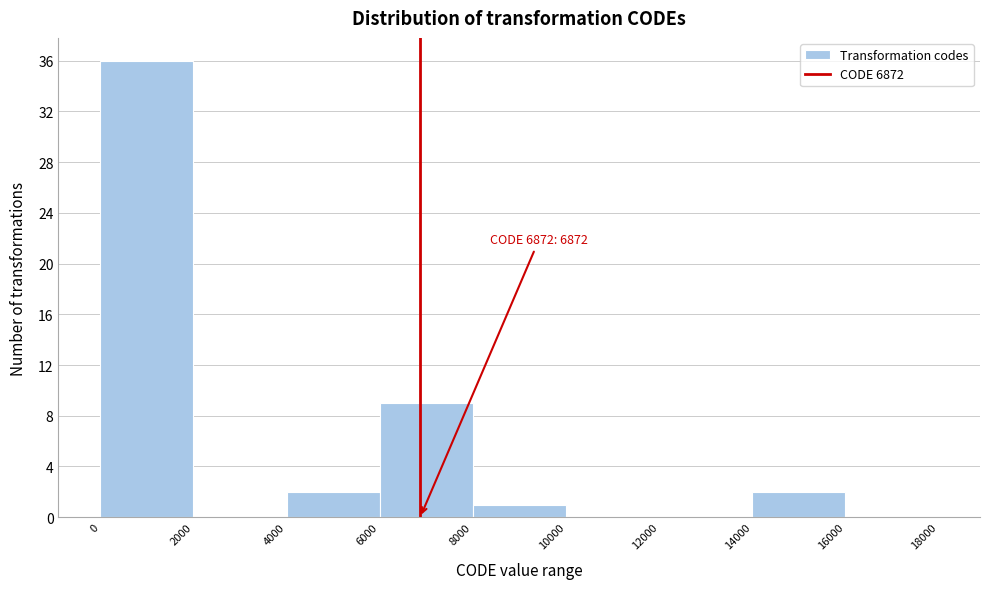

Which range on the x-axis has the tallest bar?

0 to 2000